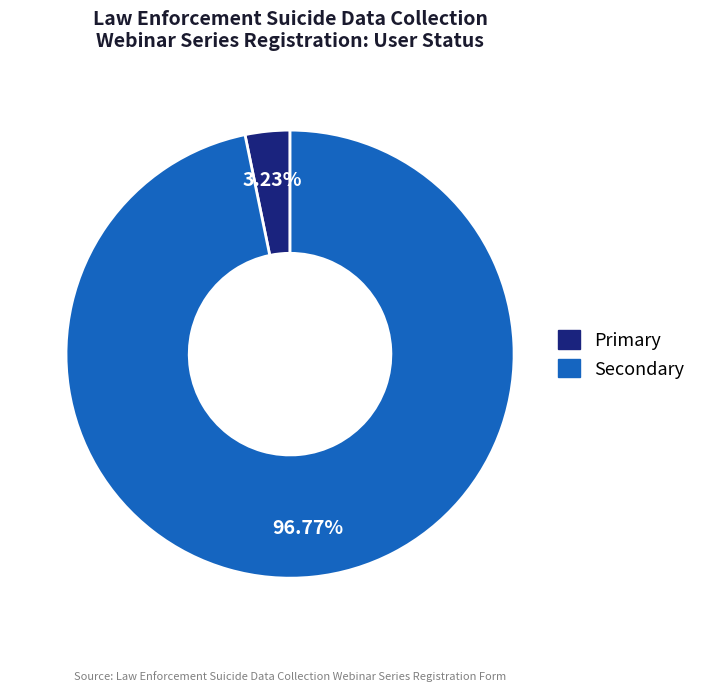

Which slice is the largest?

Secondary